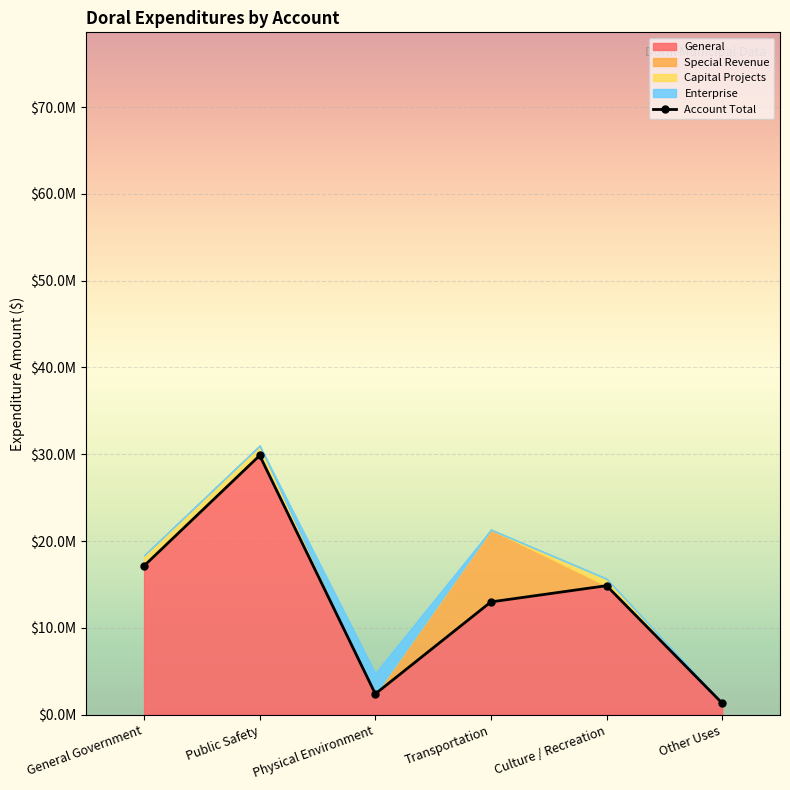

List the labels in order of value, largest first.

Public Safety, General Government, Culture / Recreation, Transportation, Physical Environment, Other Uses